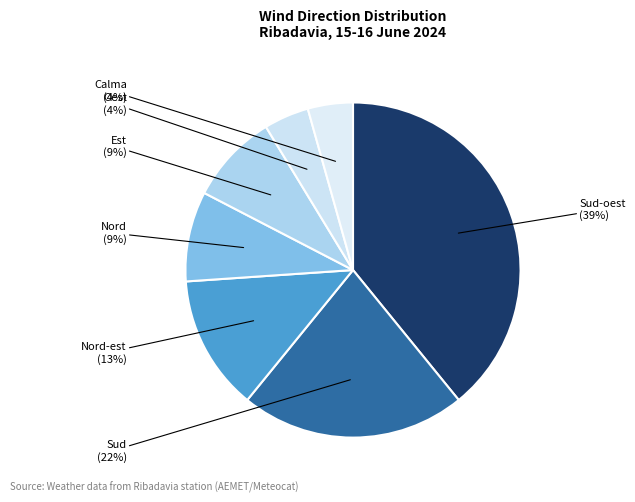

To the nearest percent, what is the difference between the largest and smallest slice percentages?

35%